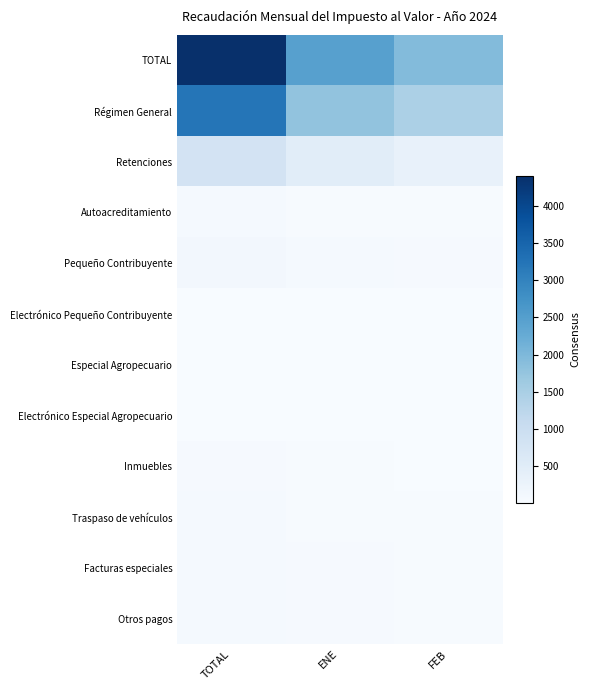

Which series changed the most between TOTAL and ENE?

TOTAL